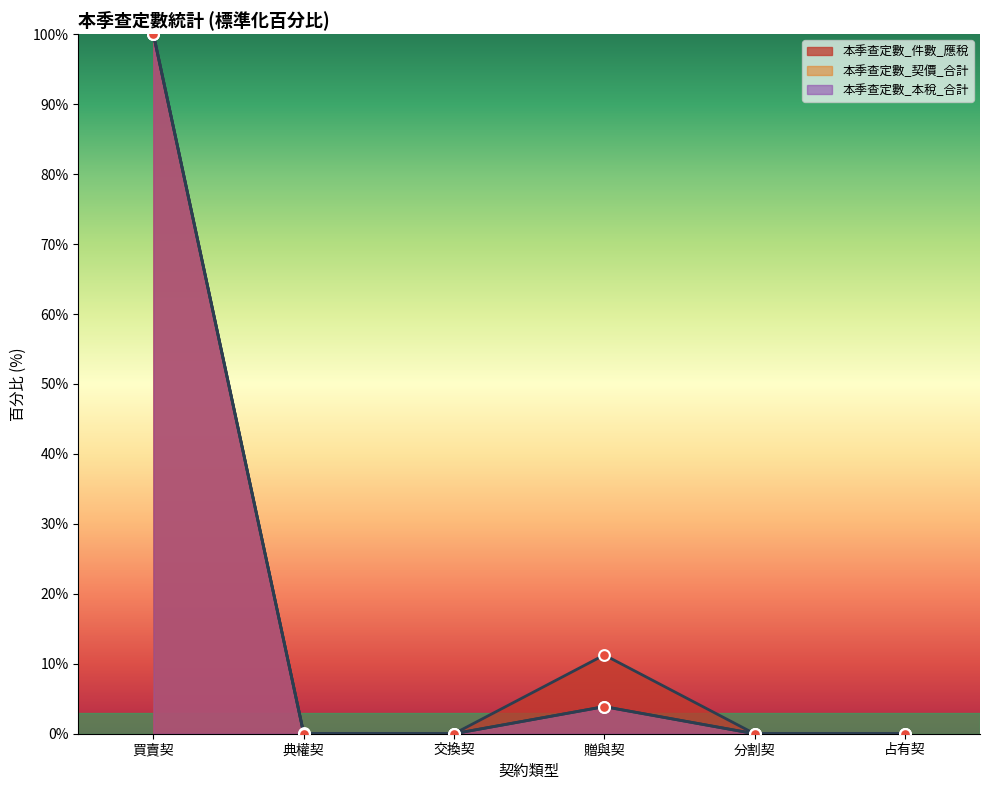

Which series contains the highest Y value?

本季查定數_件數_應稅